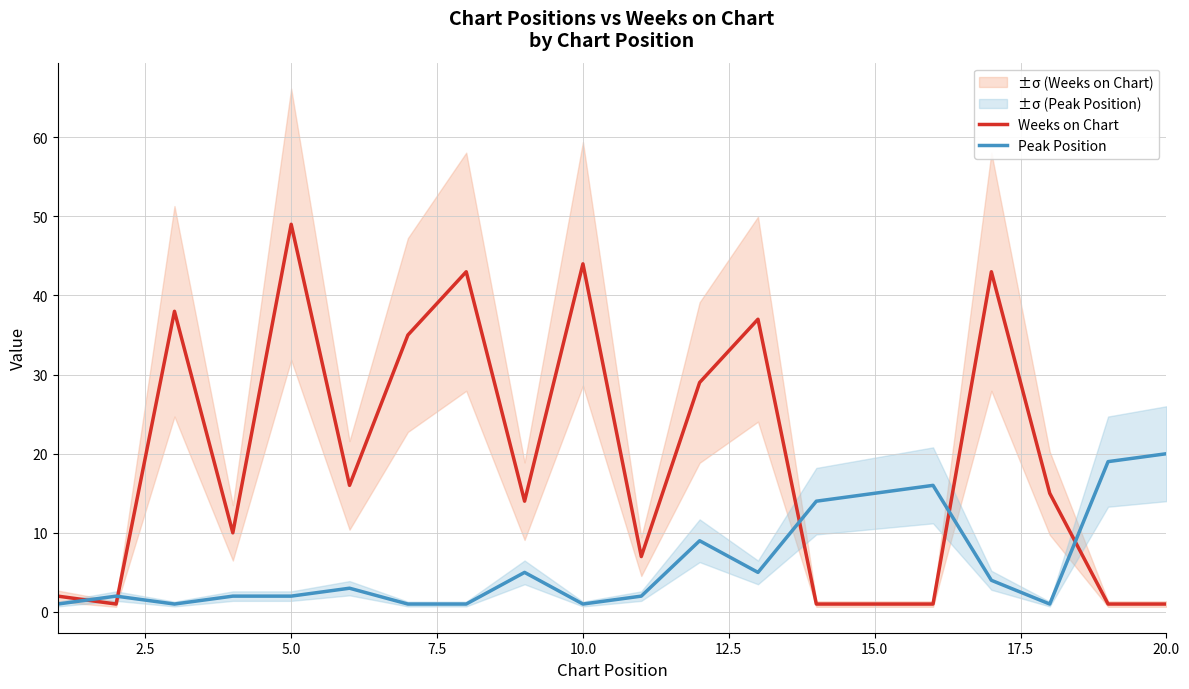

True or false: Weeks on Chart and Peak Position intersect in this chart.

True